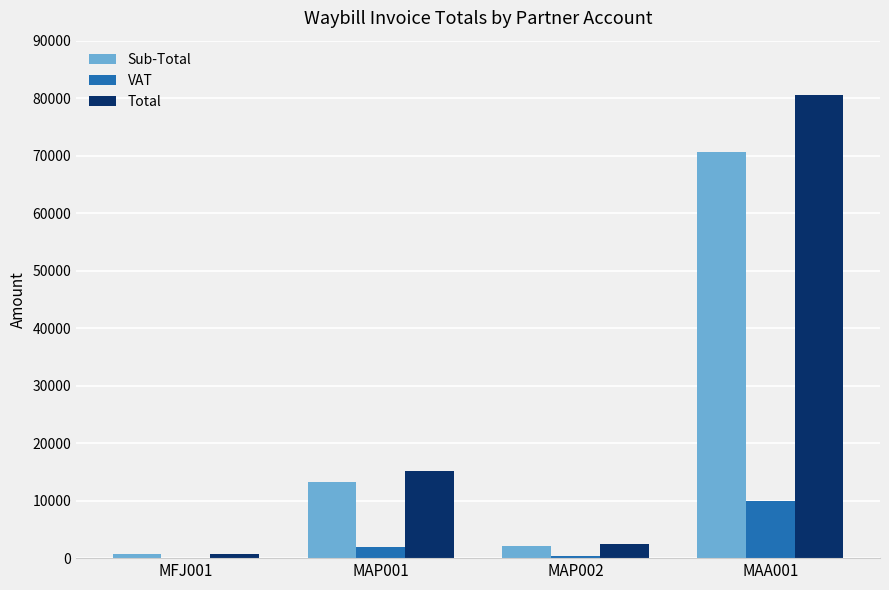

Are the bars horizontal?

No